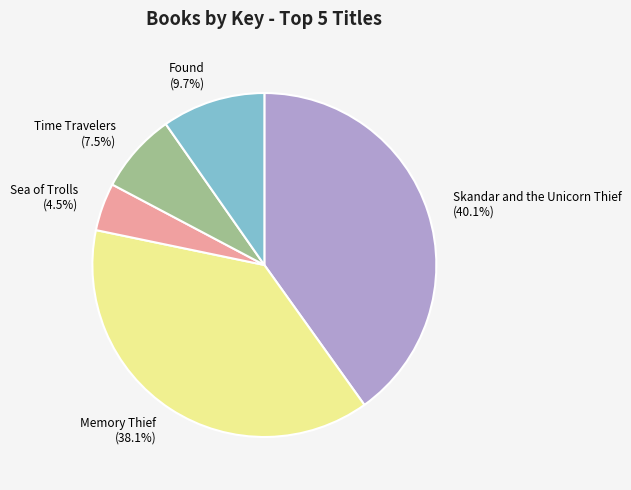

To the nearest percent, what portion does Found represent?

10%